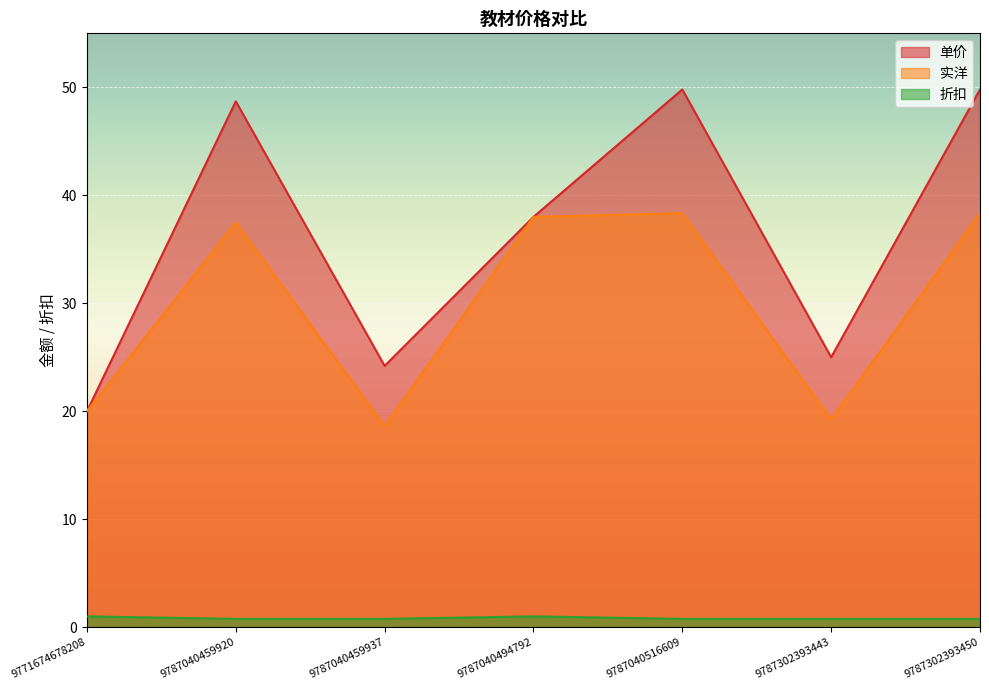

Where is 单价 nearest to the value 34?

9787040494792